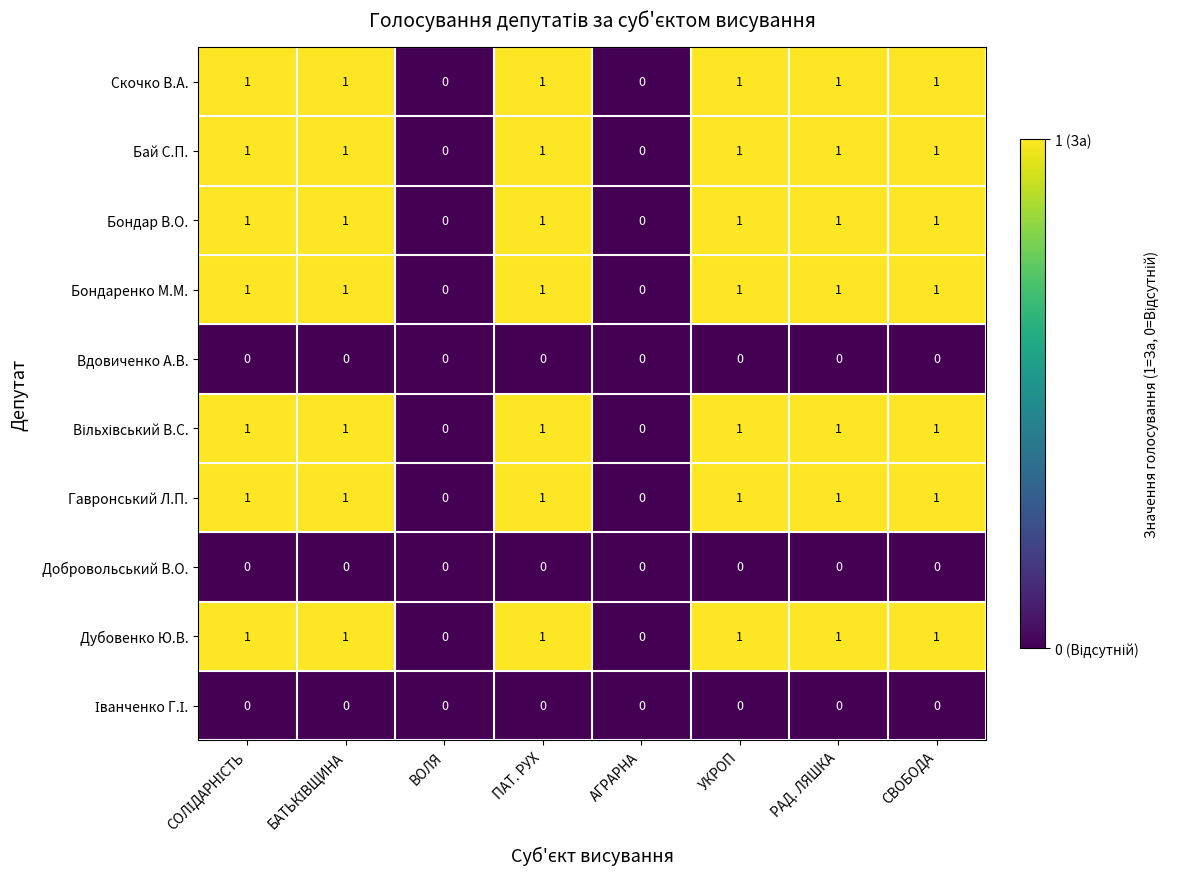

What is the total value across all series at ПАТ. РУХ?

7